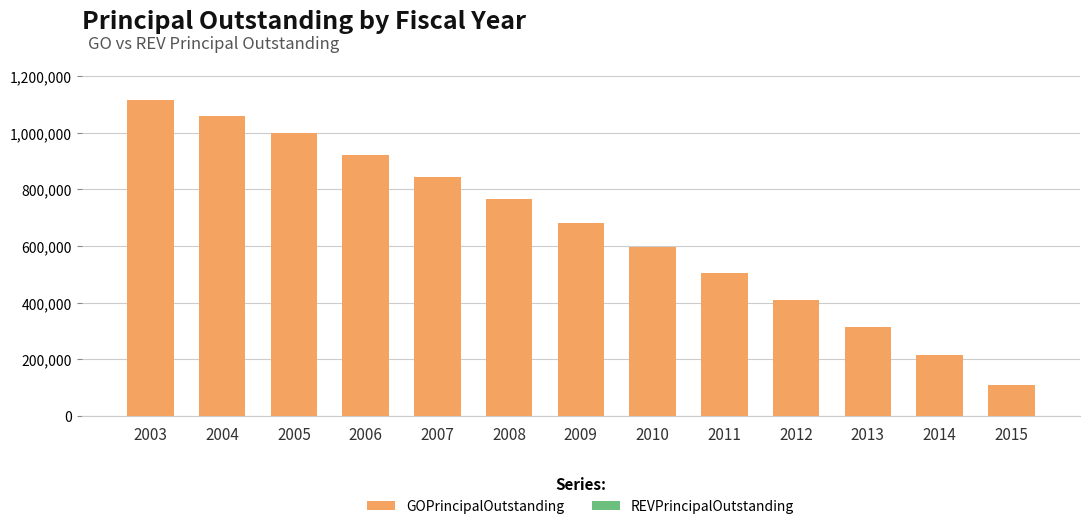

What is the maximum value shown in the chart?

1115000